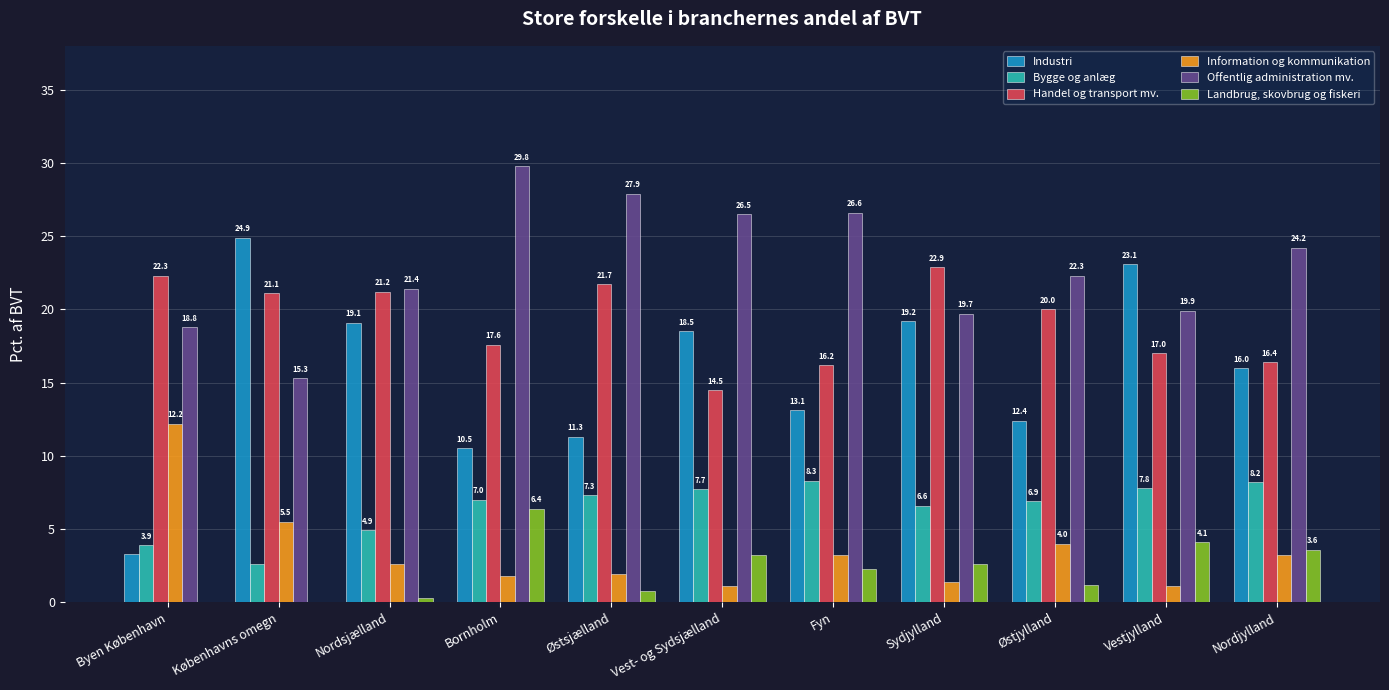

Is the value of Landbrug, skovbrug og fiskeri at Vest- og Sydsjælland greater than the value of Offentlig administration mv. at Københavns omegn?

No